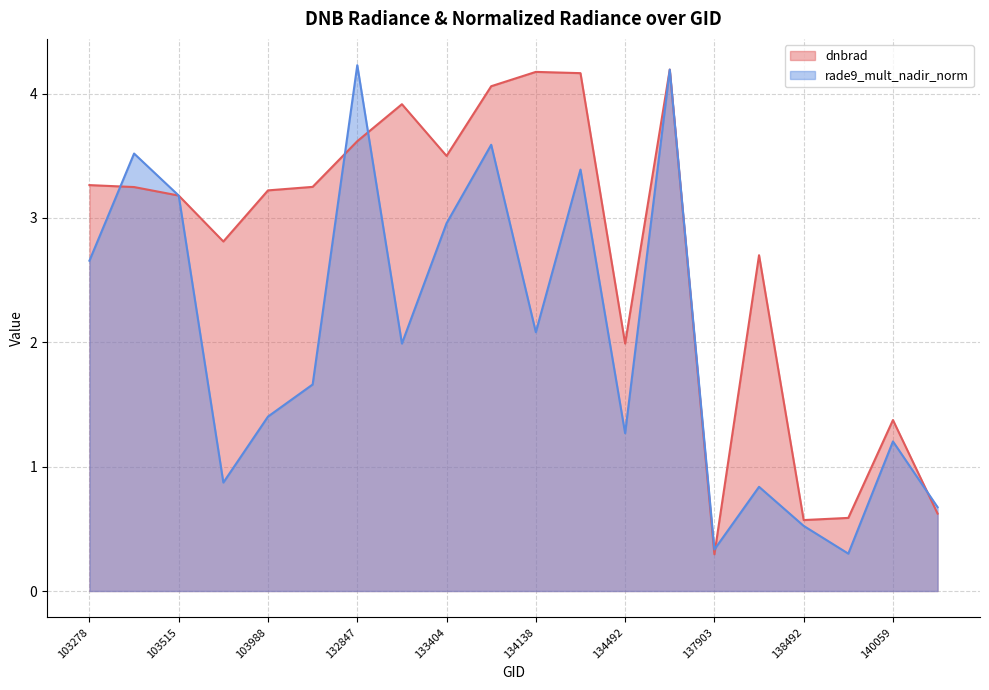

Reading left to right, transcribe all the data shown in this chart.

dnbrad: 103278=3.3	103396=3.2	103515=3.2	103642=2.8	103988=3.2	104471=3.2	132847=3.6	133209=3.9	133404=3.5	133584=4.1	134138=4.2	134322=4.2	134492=2.0	134687=4.2	137903=0.3	137916=2.7	138492=0.6	139283=0.6	140059=1.4	143752=0.6
rade9_mult_nadir_norm: 103278=2.7	103396=3.5	103515=3.2	103642=0.9	103988=1.4	104471=1.7	132847=4.2	133209=2.0	133404=3.0	133584=3.6	134138=2.1	134322=3.4	134492=1.3	134687=4.2	137903=0.3	137916=0.8	138492=0.5	139283=0.3	140059=1.2	143752=0.7